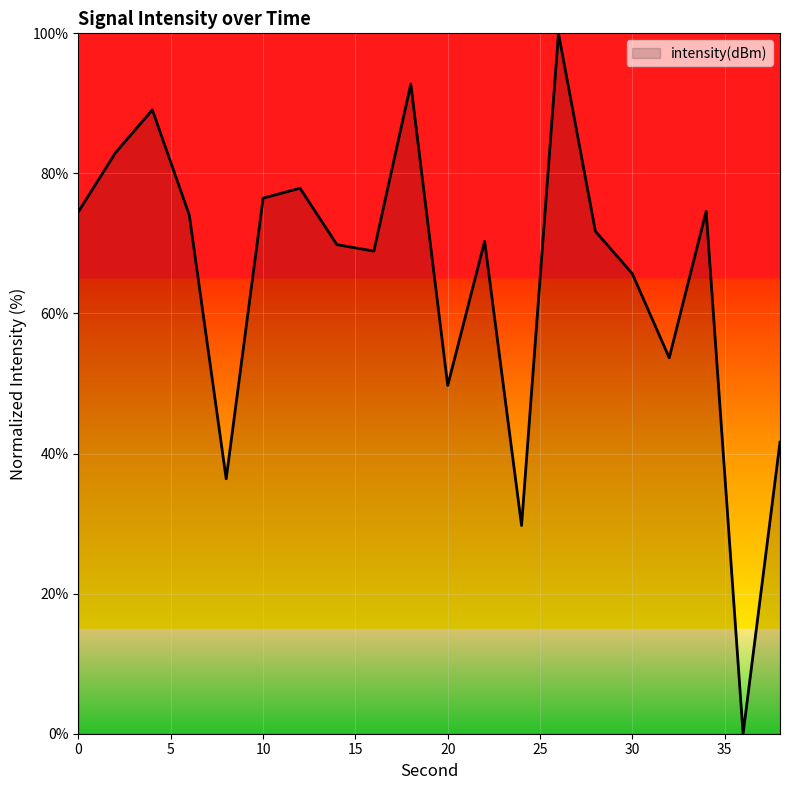

What is the sum of all values?

1299.9